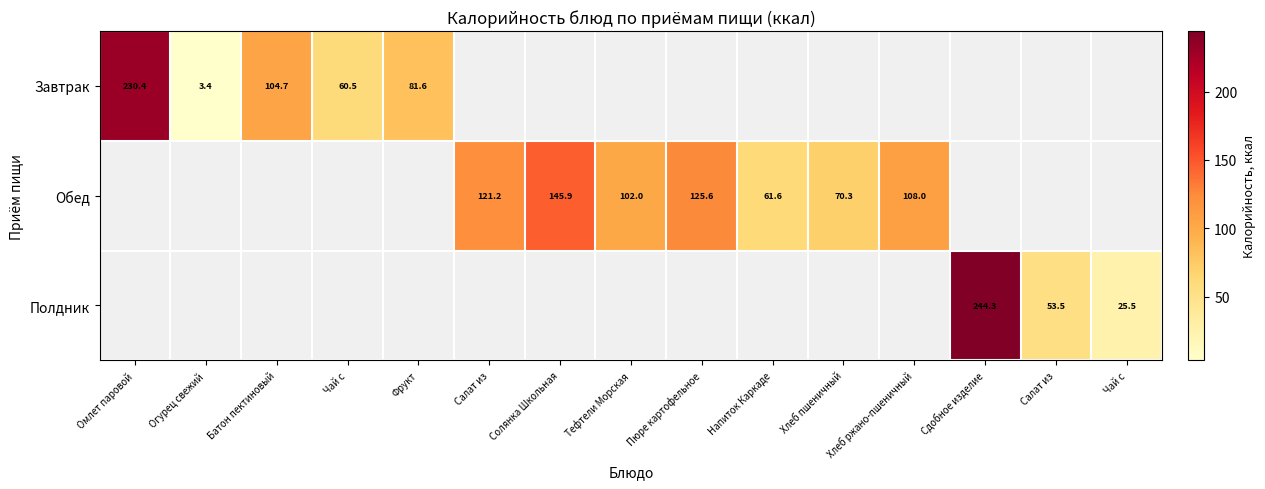

How many data points in Обед are above 70?

6